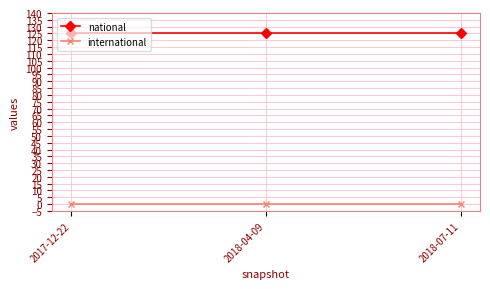

Which series has the largest total across all categories?

national